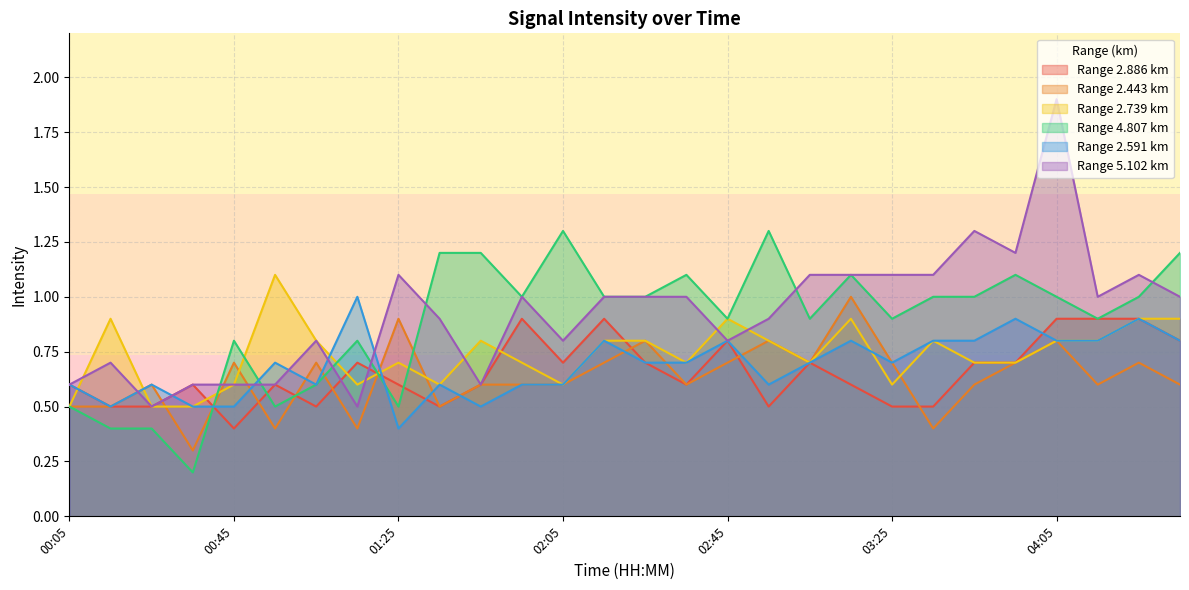

Which series ends up on top after the final intersection of 2.443 and 2.739?

2.739